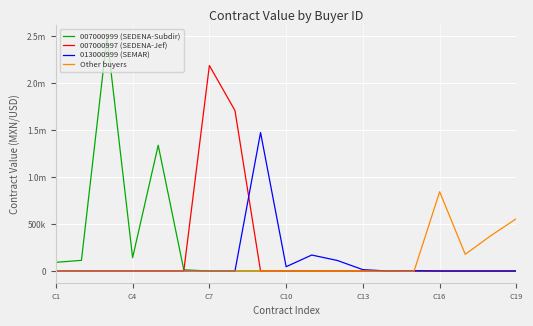

What is the maximum value shown in the chart?

2491582.6